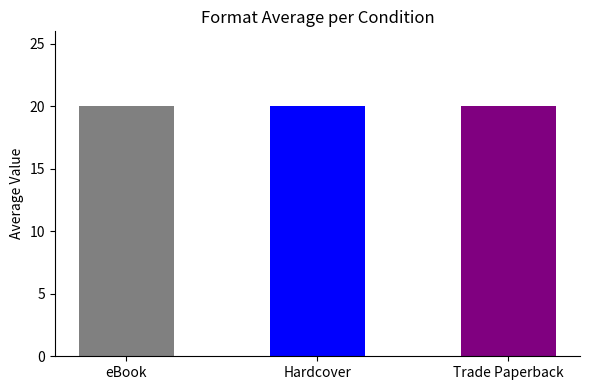

Is it true that the value at Compact Disk is 2?

False